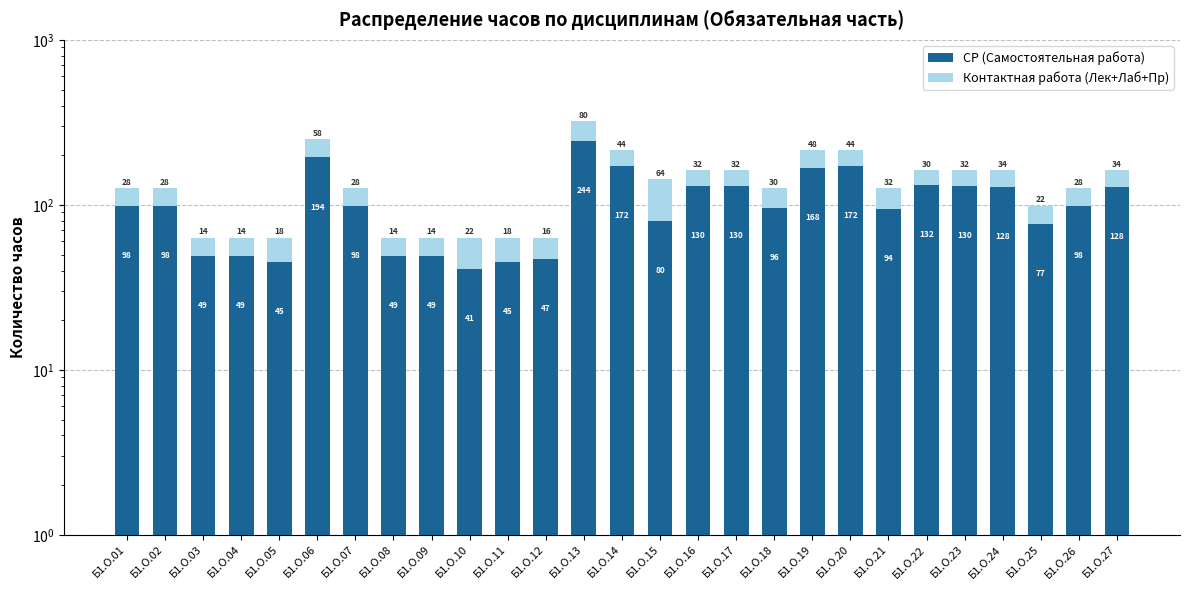

Reading left to right, what are all the values shown in this chart?

СР (Самостоятельная работа): Б1.О.01=98	Б1.О.02=98	Б1.О.03=49	Б1.О.04=49	Б1.О.05=45	Б1.О.06=194	Б1.О.07=98	Б1.О.08=49	Б1.О.09=49	Б1.О.10=41	Б1.О.11=45	Б1.О.12=47	Б1.О.13=244	Б1.О.14=172	Б1.О.15=80	Б1.О.16=130	Б1.О.17=130	Б1.О.18=96	Б1.О.19=168	Б1.О.20=172	Б1.О.21=94	Б1.О.22=132	Б1.О.23=130	Б1.О.24=128	Б1.О.25=77	Б1.О.26=98	Б1.О.27=128
Контактная работа (Лек+Лаб+Пр): Б1.О.01=28	Б1.О.02=28	Б1.О.03=14	Б1.О.04=14	Б1.О.05=18	Б1.О.06=58	Б1.О.07=28	Б1.О.08=14	Б1.О.09=14	Б1.О.10=22	Б1.О.11=18	Б1.О.12=16	Б1.О.13=80	Б1.О.14=44	Б1.О.15=64	Б1.О.16=32	Б1.О.17=32	Б1.О.18=30	Б1.О.19=48	Б1.О.20=44	Б1.О.21=32	Б1.О.22=30	Б1.О.23=32	Б1.О.24=34	Б1.О.25=22	Б1.О.26=28	Б1.О.27=34